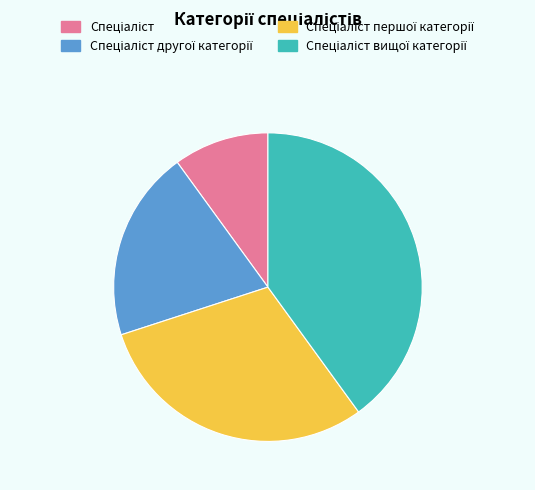

Does any single category account for the majority?

No